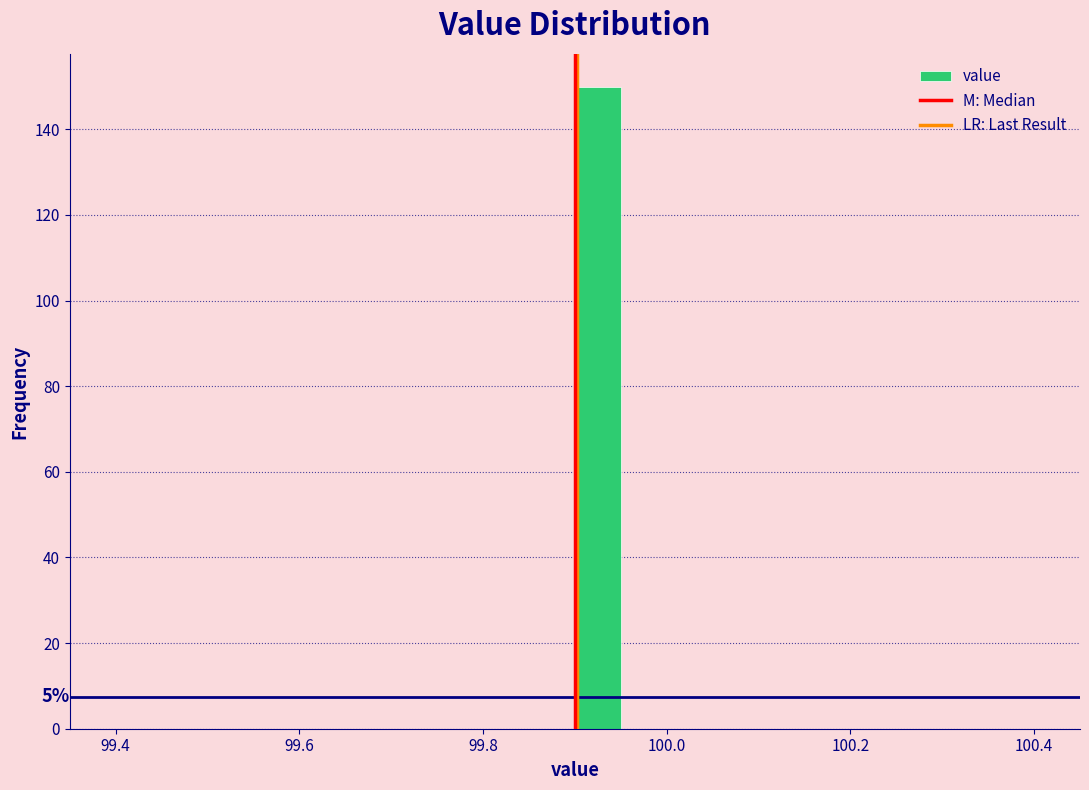

Read against the x-axis, roughly where is the centre of the tallest bar?

99.92